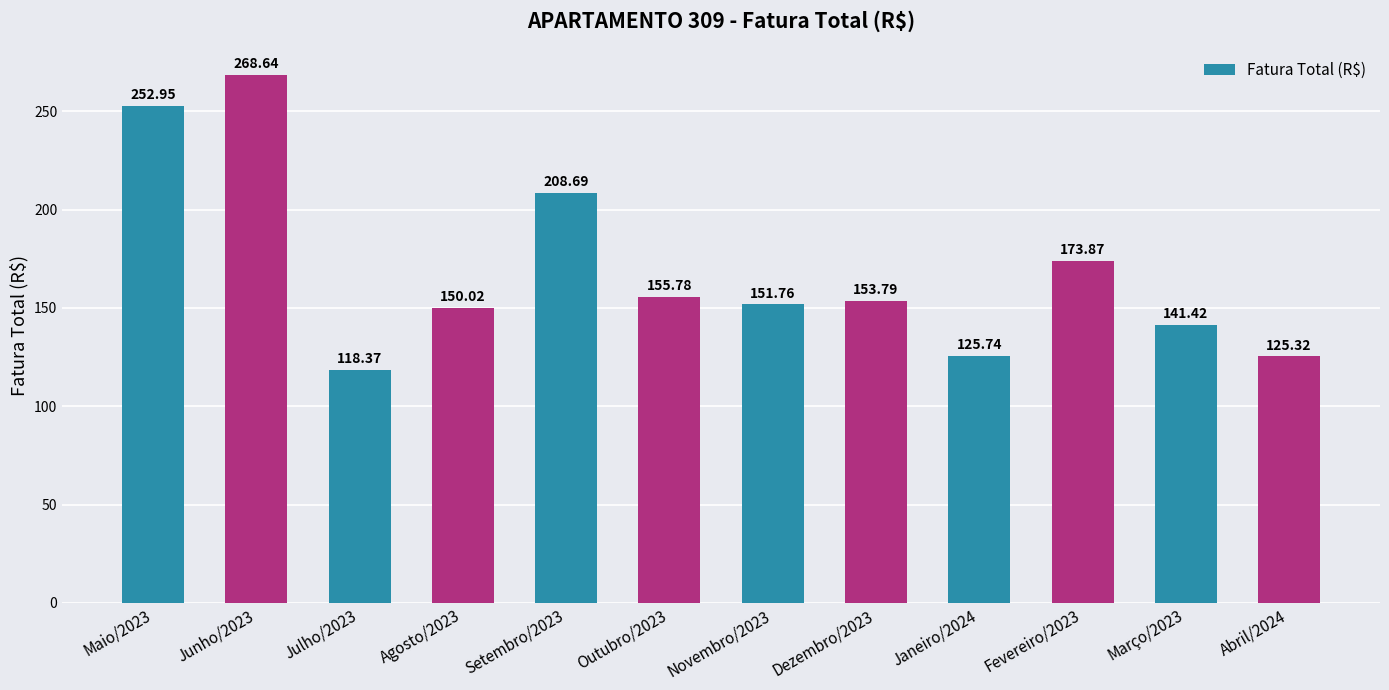

What is the label of the 6th bar from the left?

Outubro/2023